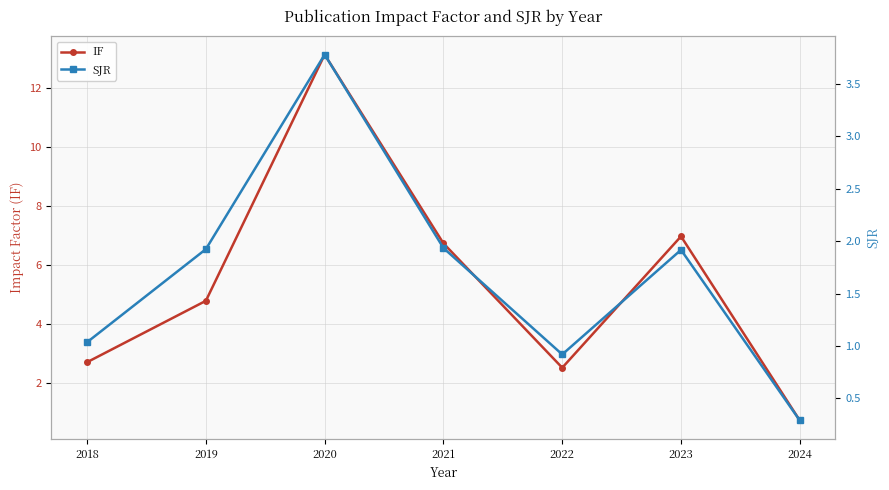

True or false: IF and SJR intersect in this chart.

False